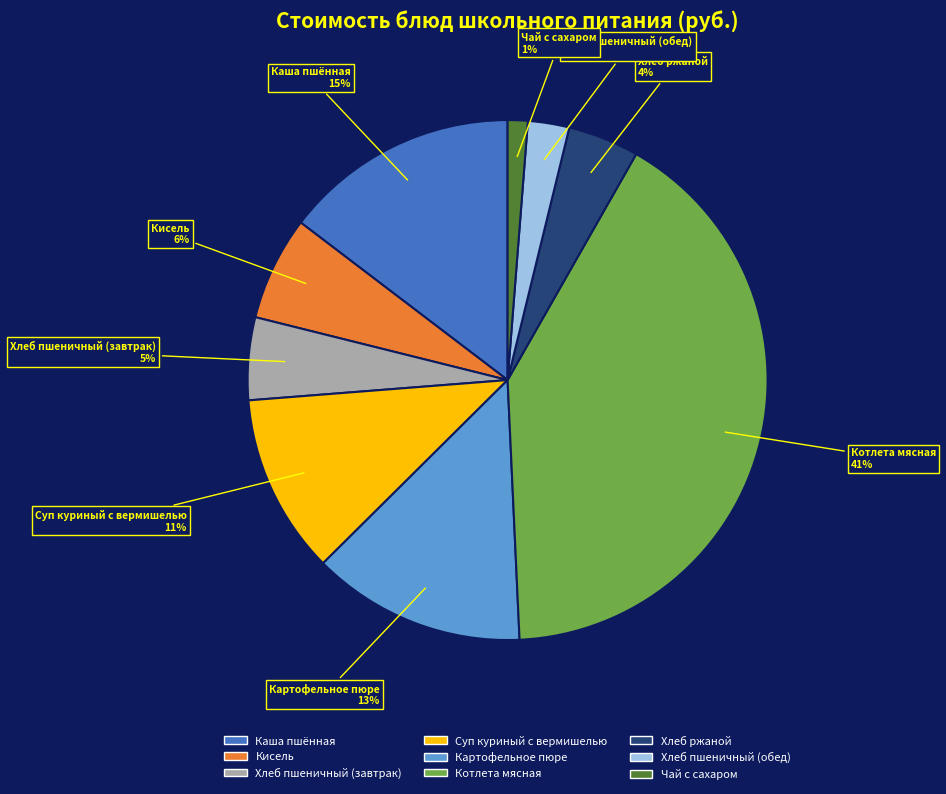

To the nearest percent, what is the average slice percentage?

11%